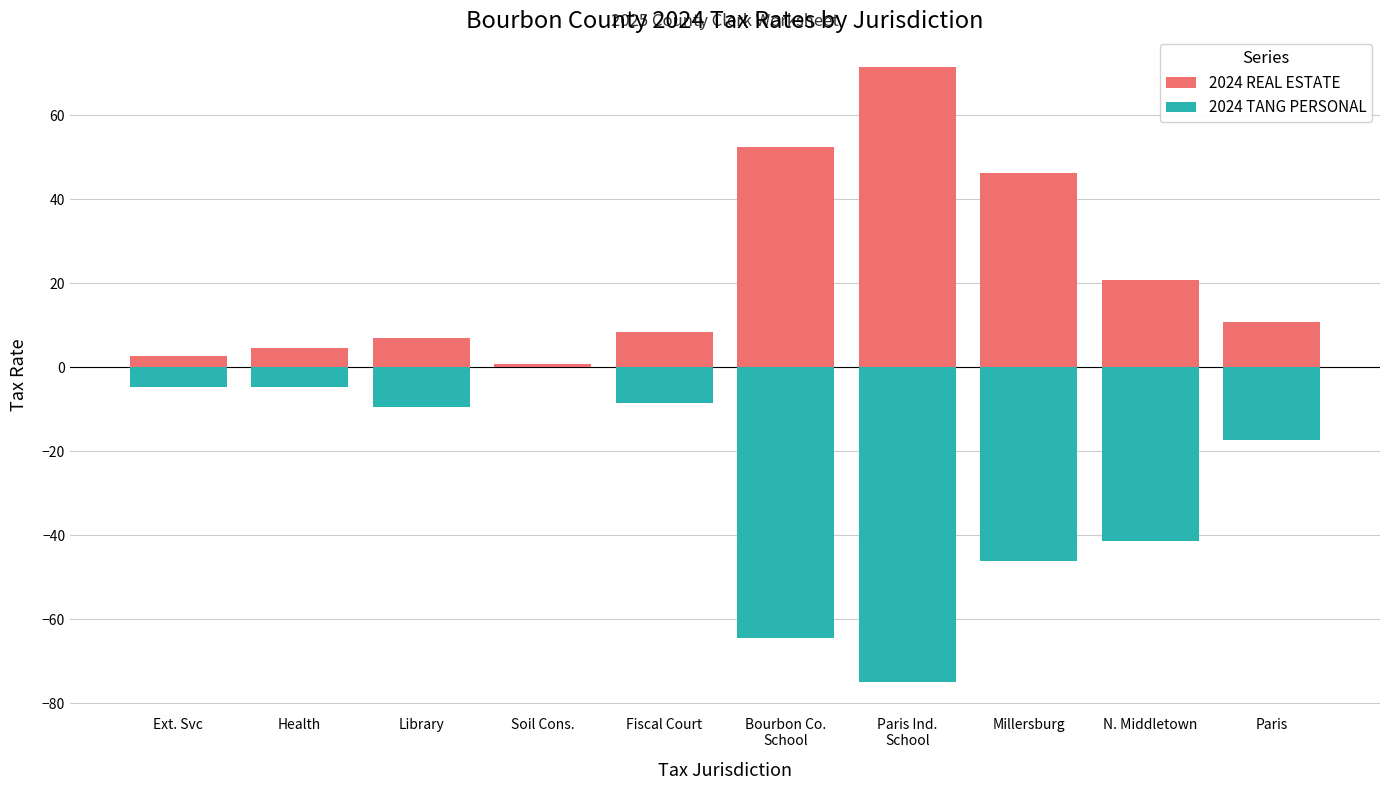

What is the difference between the highest and lowest values at Ext. Svc?

7.4